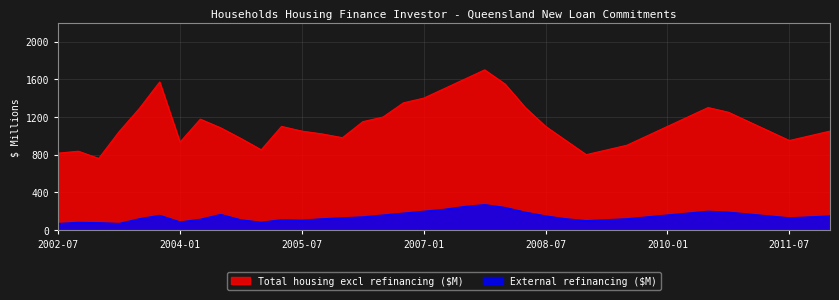

Rank the series by their maximum value, from highest to lowest.

Total housing excl refinancing ($M), External refinancing ($M)